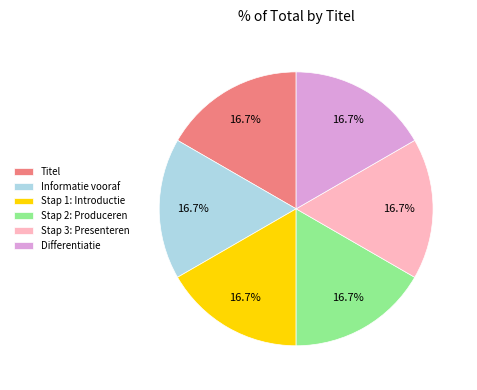

What is the ratio of the value at Stap 2: Produceren to the value at Differentiatie?

1.0